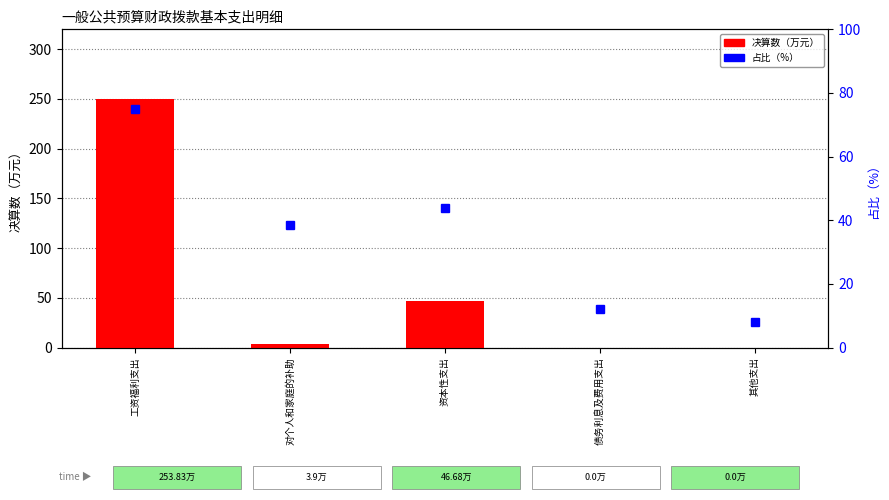

What is the difference between the maximum and second lowest values in the 占比（%） series?

62.9